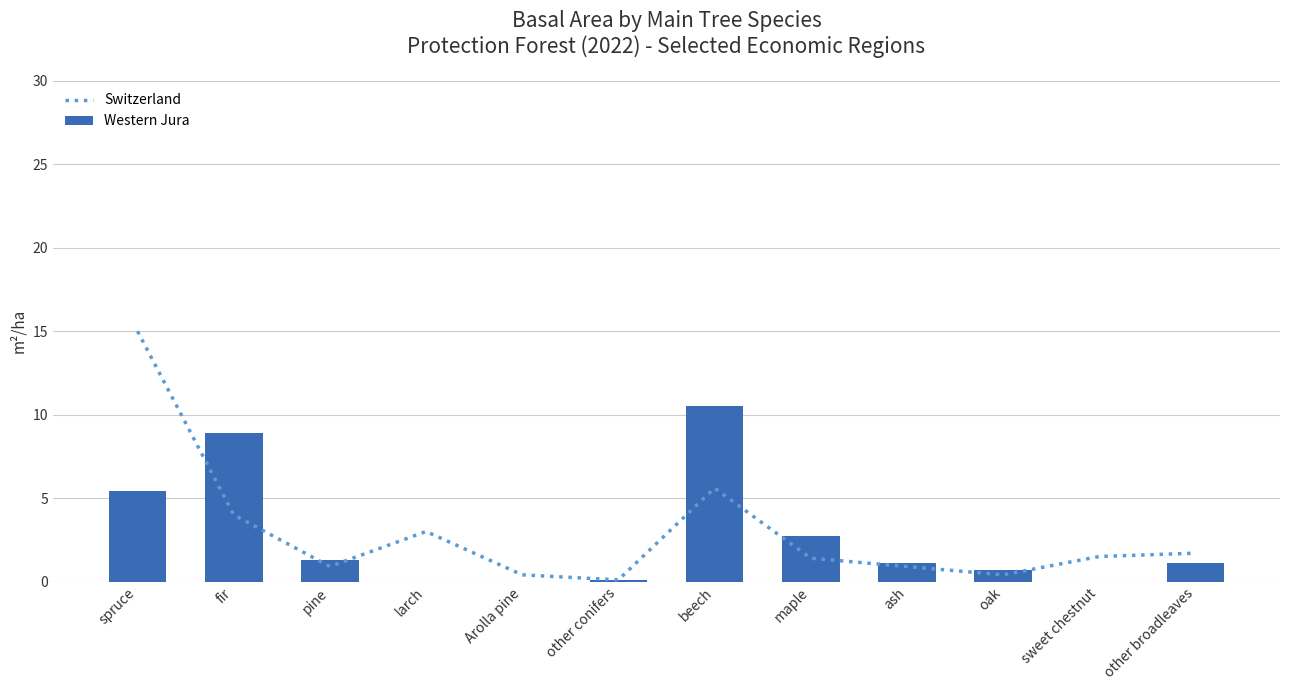

What are all the series names shown in the legend?

Switzerland, Western Jura